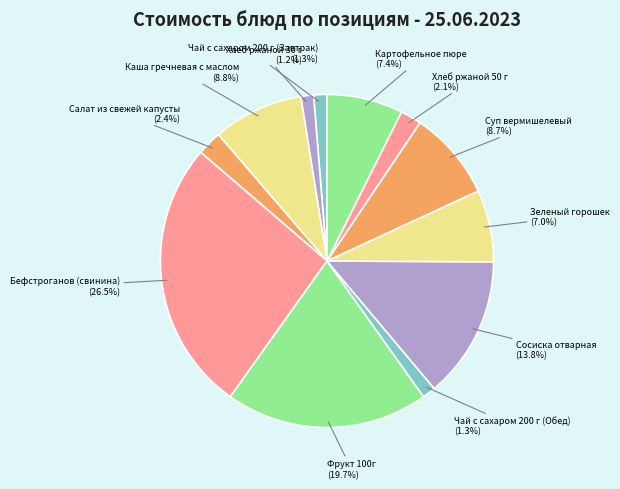

How many segments does this pie chart have?

12